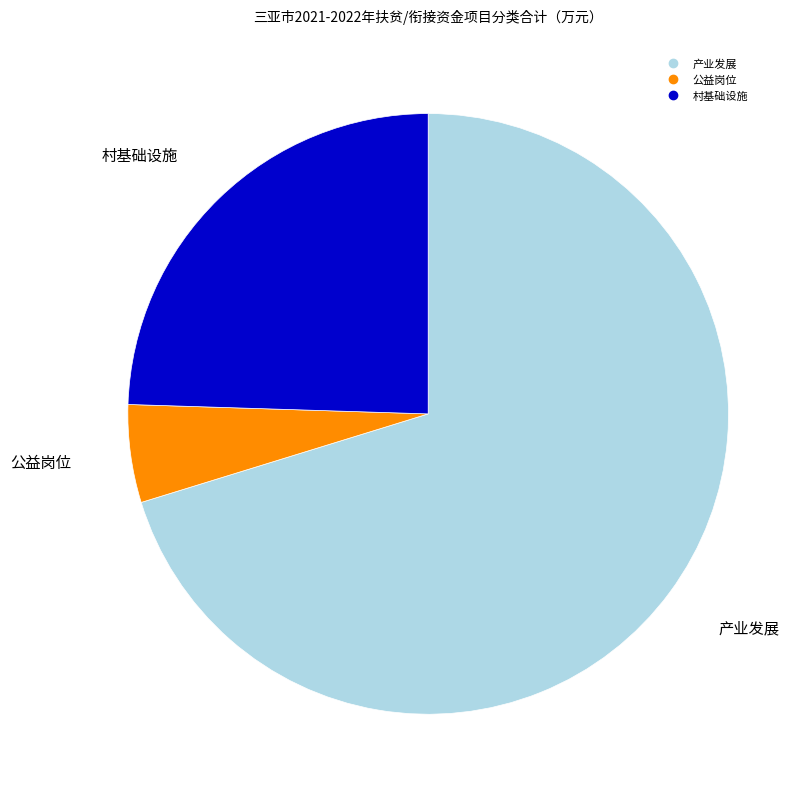

How many segments does this pie chart have?

3